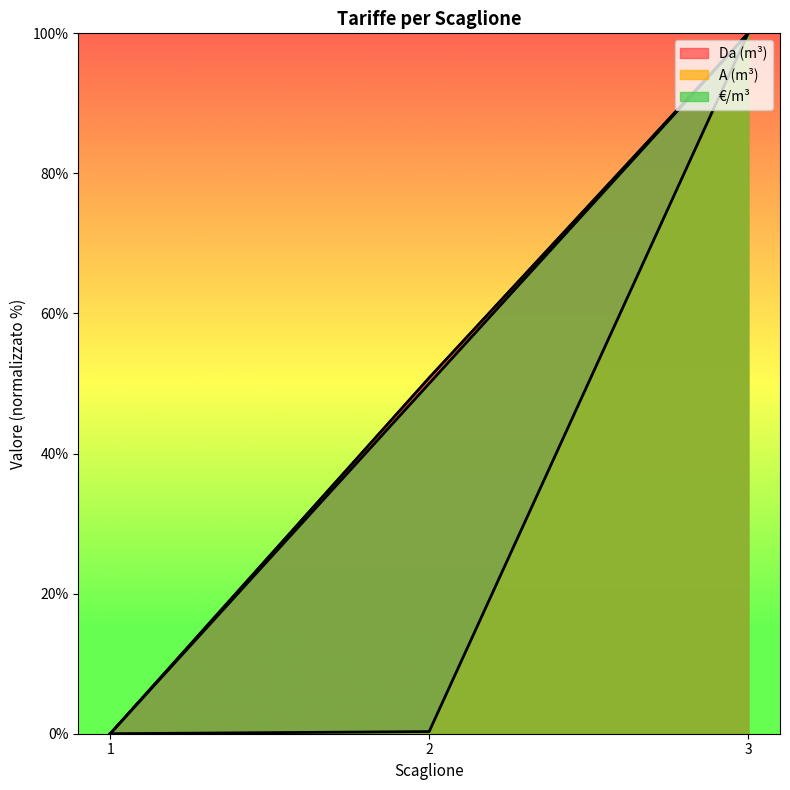

Does the chart display data point markers on the line(s)?

No